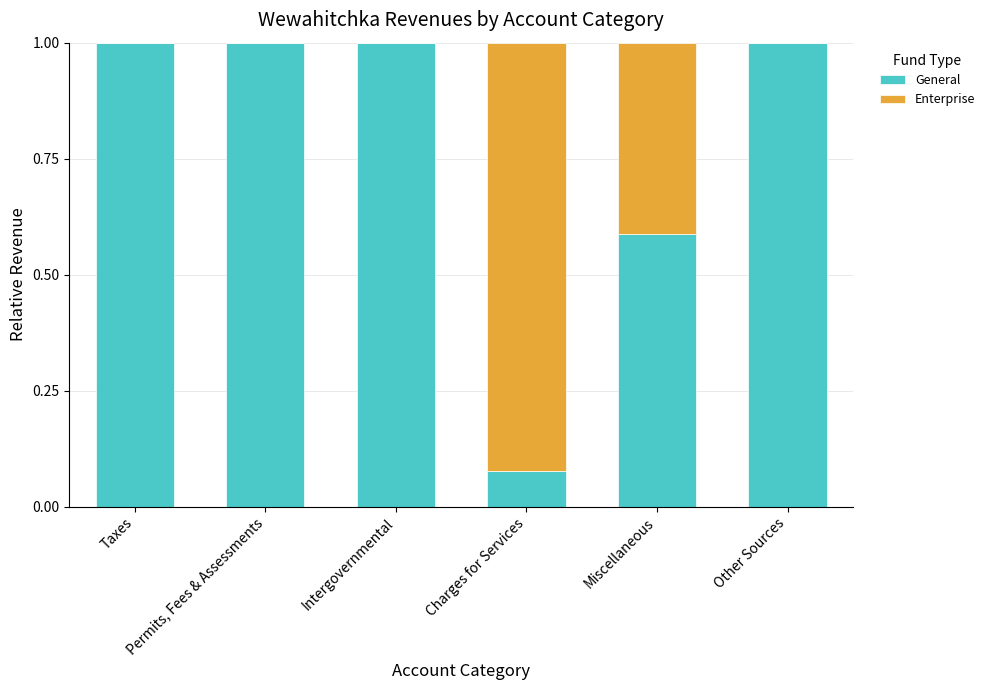

What is the sum of all General values?

4.7